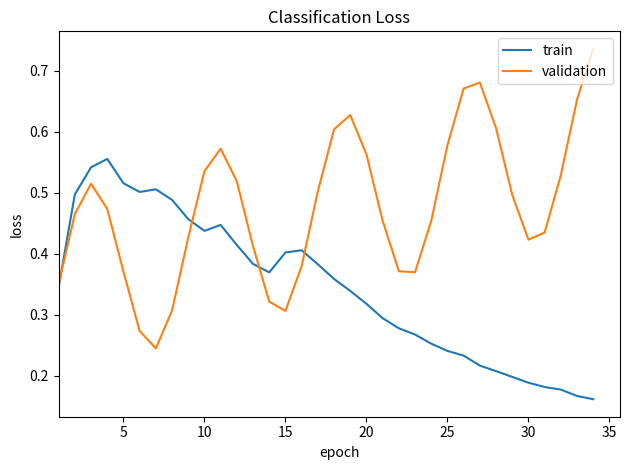

Which series has the largest range (max minus min)?

validation